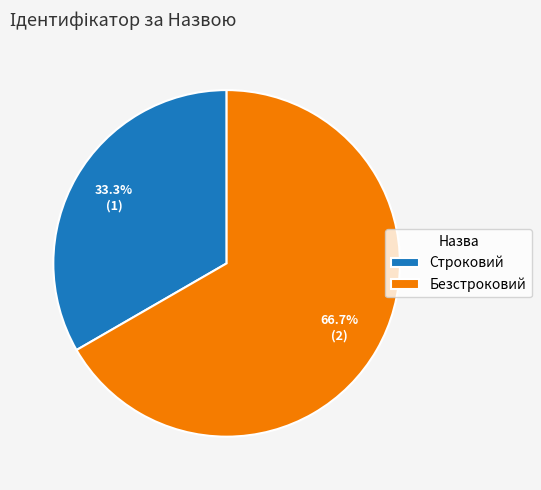

How many segments does this pie chart have?

2